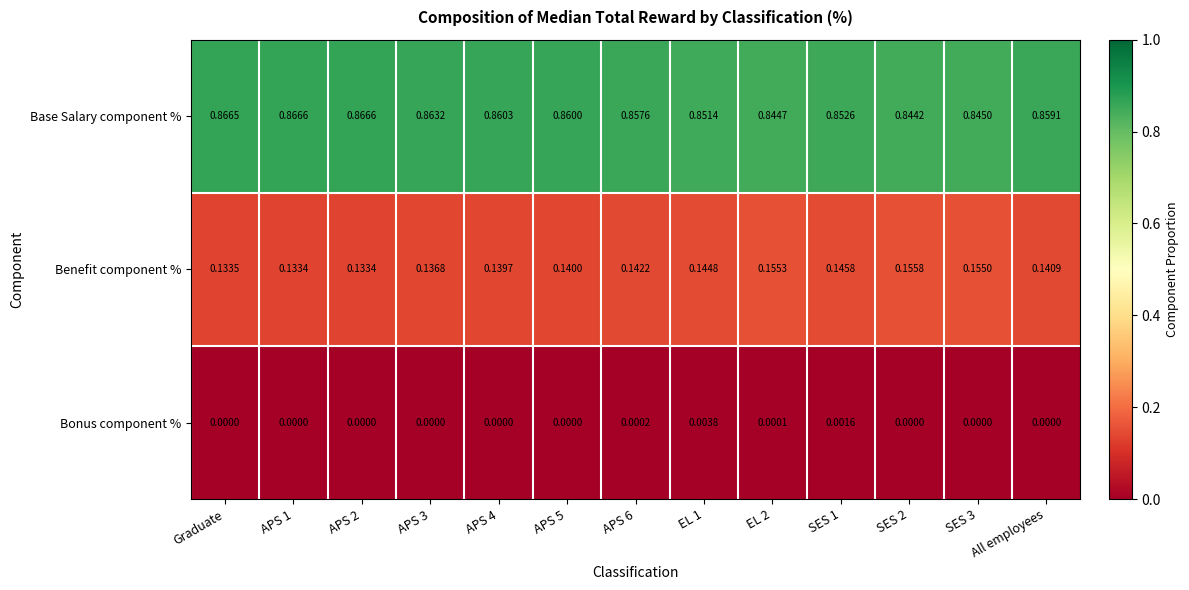

Which series has the largest total across all categories?

Base Salary component %